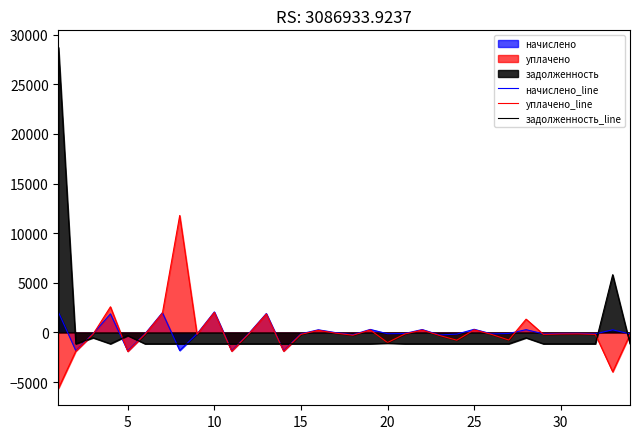

True or false: задолженность_line has more than 0 interior local peaks.

True